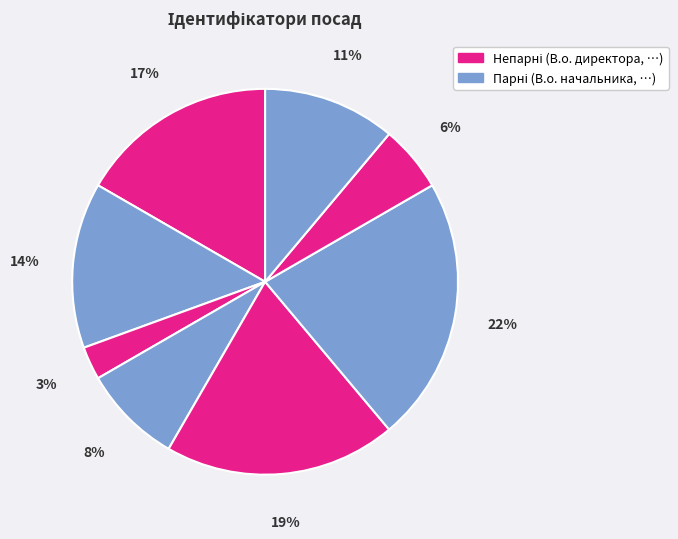

To the nearest percent, what is the difference between the largest and smallest slice percentages?

19%